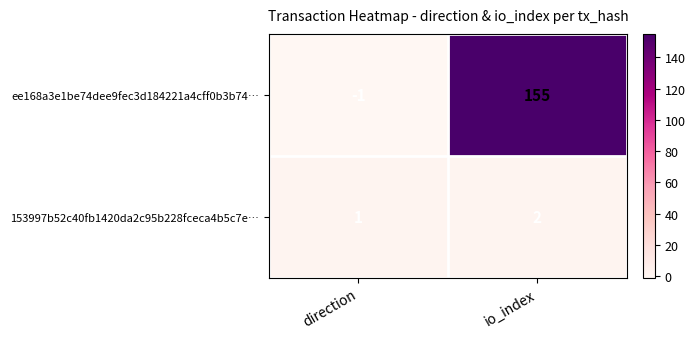

Reading left to right, extract all data points from this chart.

ee168a3e1be74dee9fec3d184221a4cff0b3b74…: -1	155
153997b52c40fb1420da2c95b228fceca4b5c7e…: 1	2